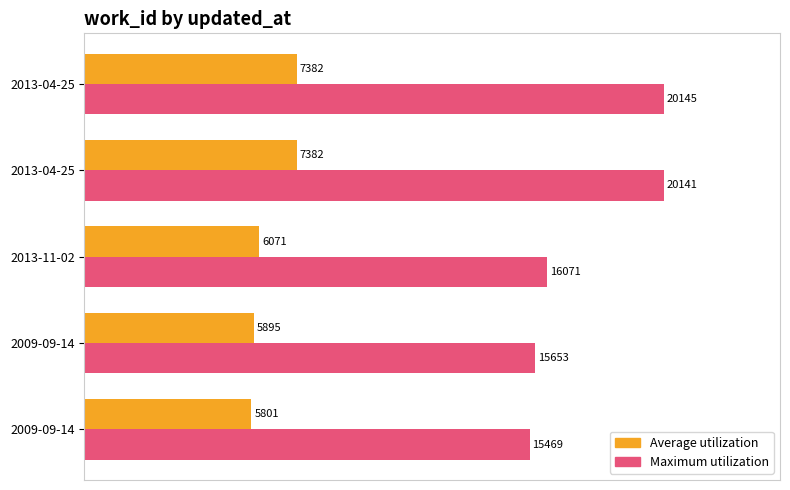

What are all the series names shown in the legend?

Average utilization, Maximum utilization